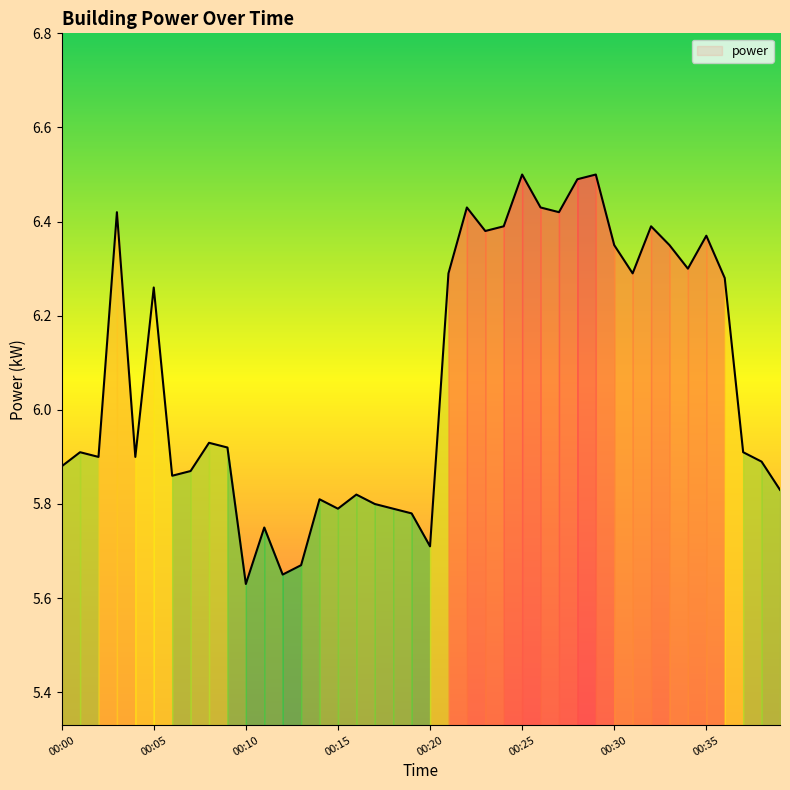

How many lines are shown in the chart?

1